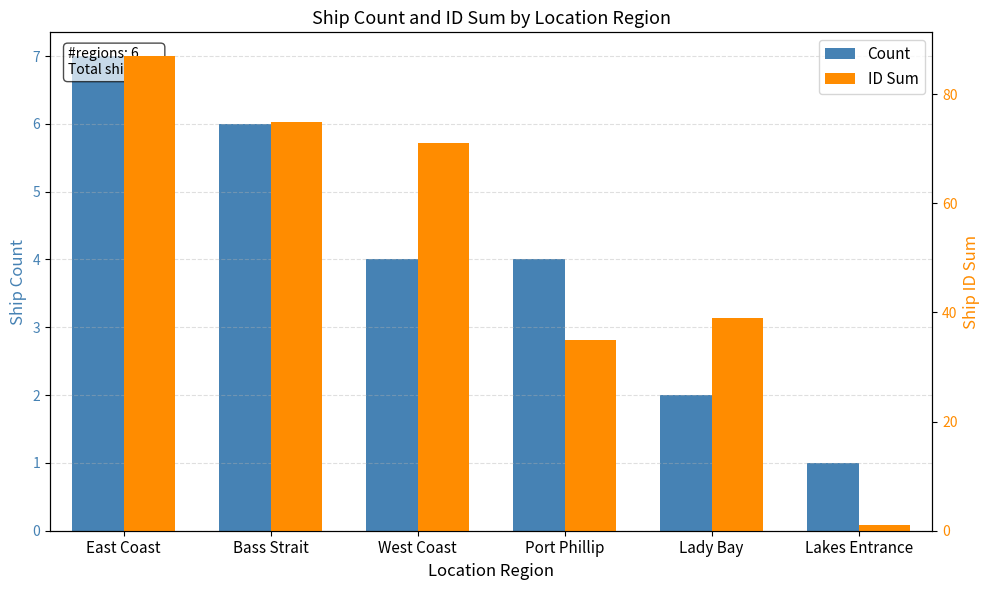

Reading left to right, extract all data points from this chart.

Count: 7	6	4	4	2	1
ID Sum: 87	75	71	35	39	1